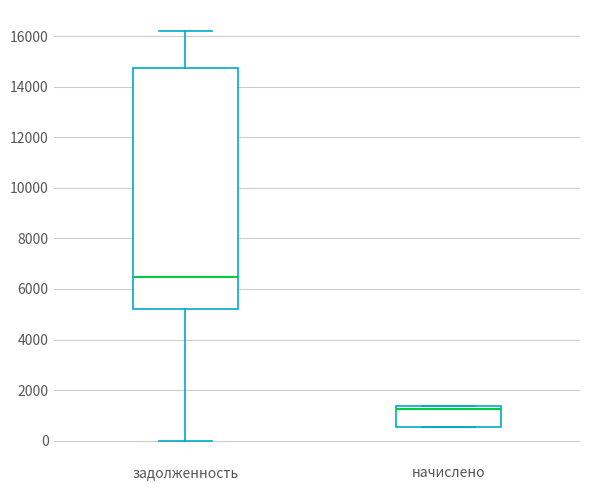

Where does the lower whisker of the box for задолженность end on the y-axis? The values are not printed on the chart, so give them approximately, as read against the axis.

0